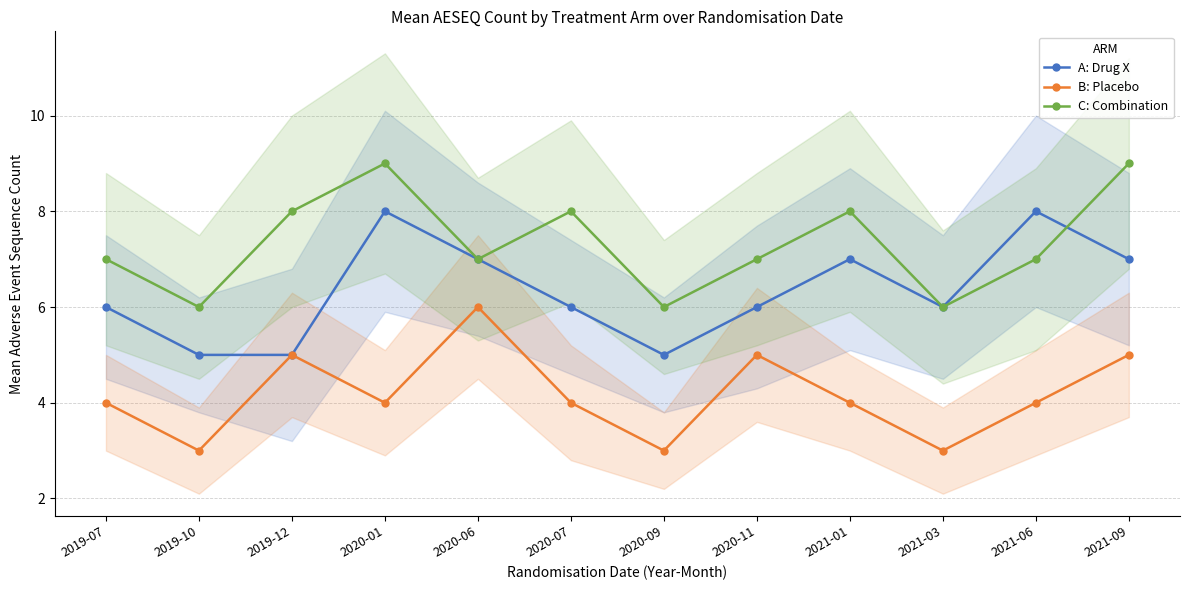

How many values in the B: Placebo series exceed 4?

4